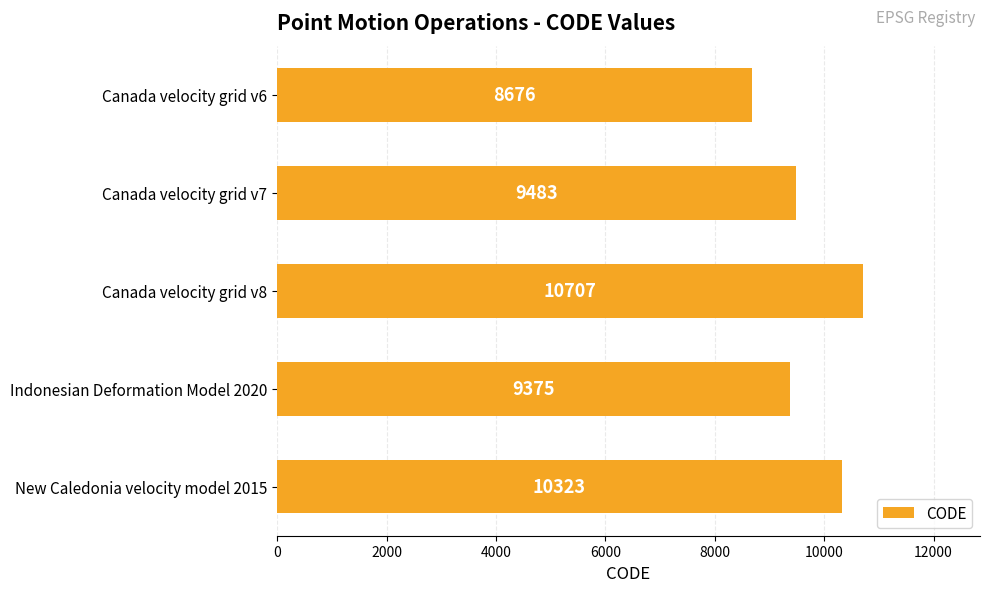

Reading top to bottom, transcribe all the data shown in this chart.

8676	9483	10707	9375	10323